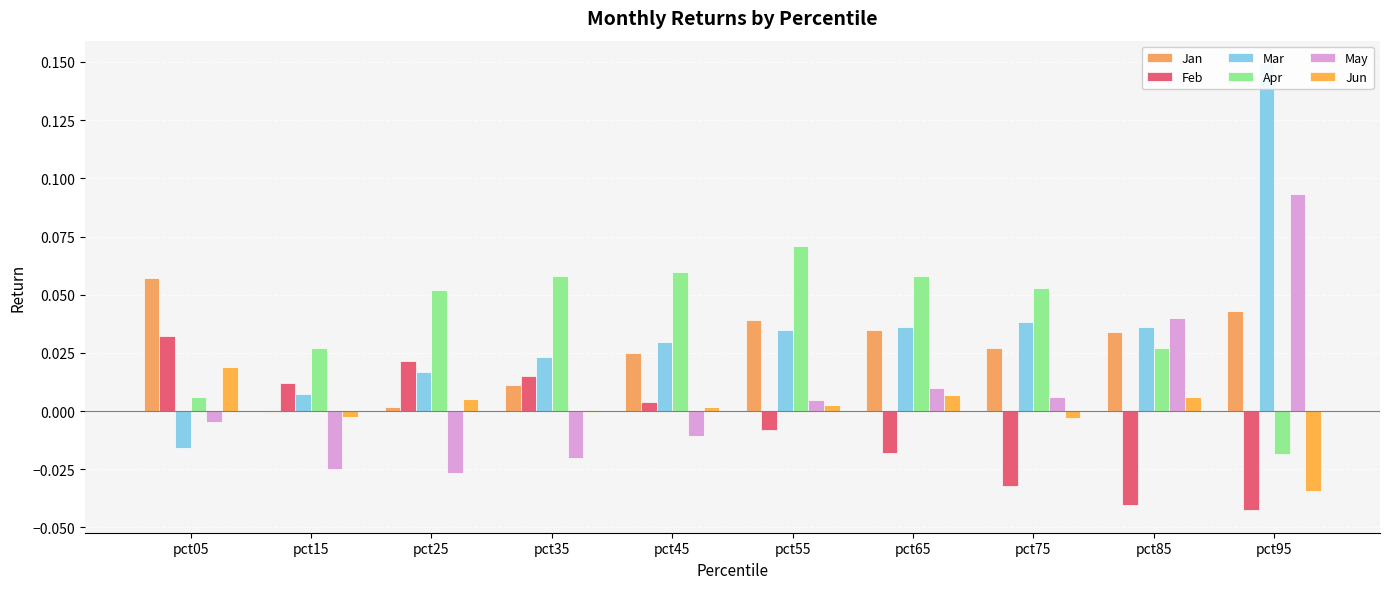

Rank the series at pct45 from highest to lowest value.

Apr, Mar, Jan, Feb, Jun, May